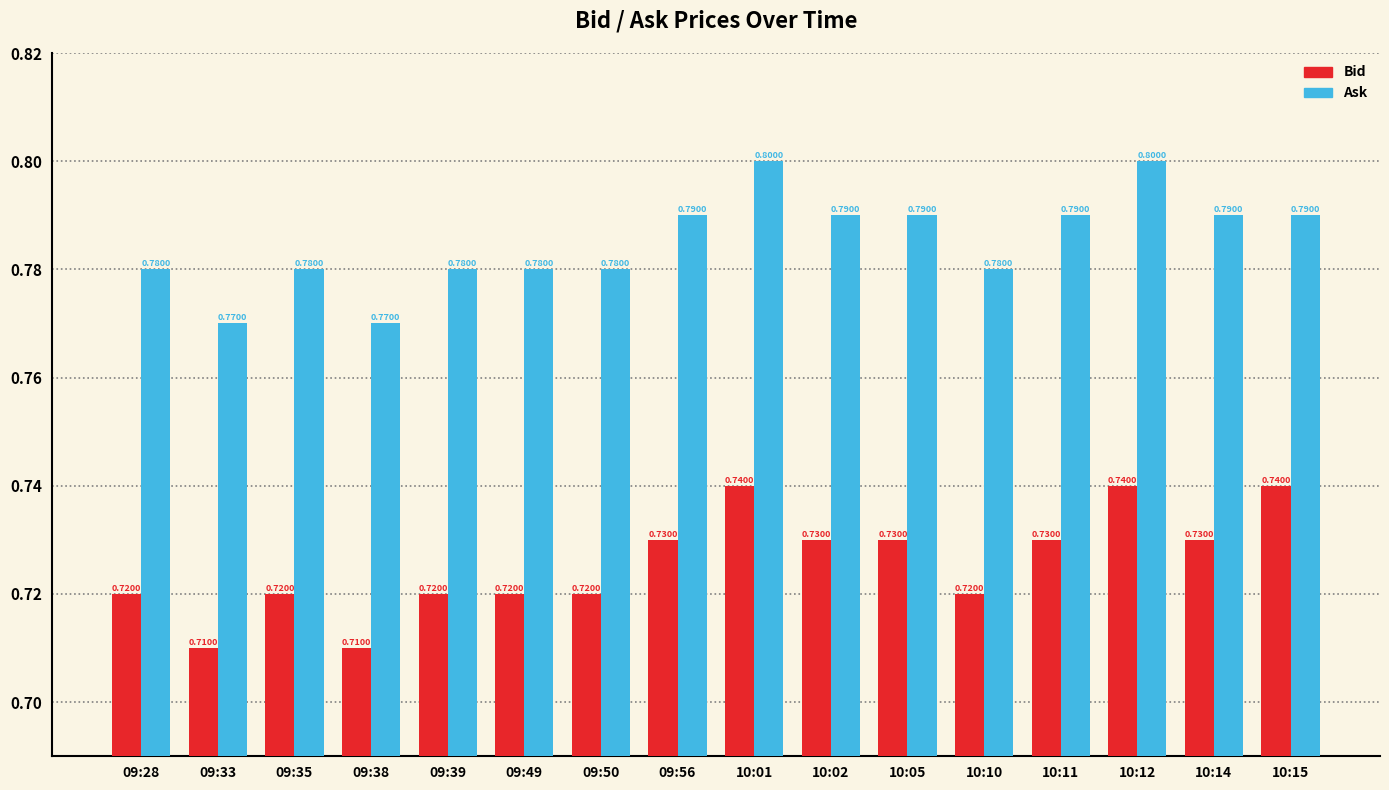

What is the total value across all series at 09:50?

1.5